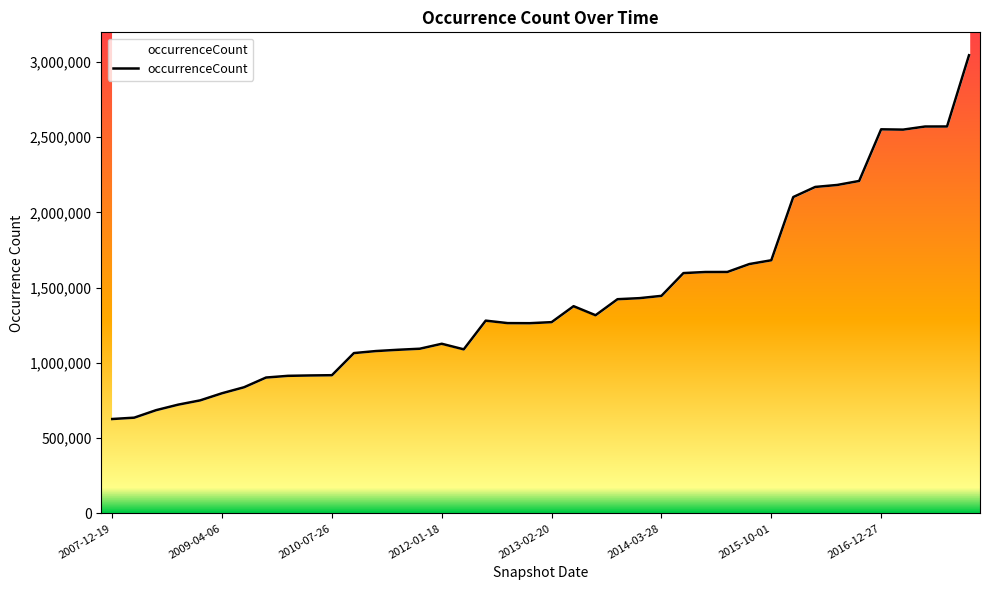

At which label does the data first exceed 1280999?

21